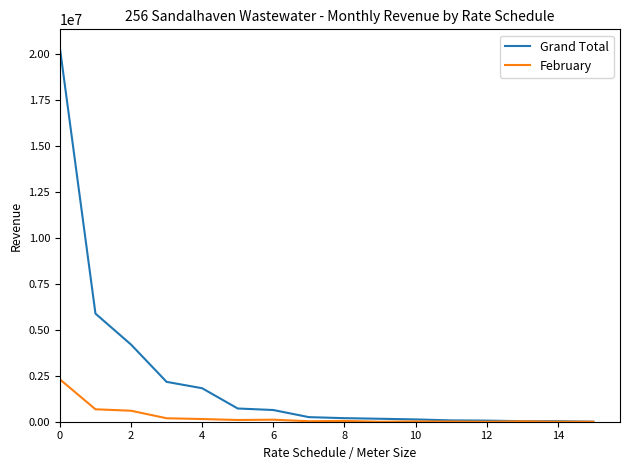

How many values in the Grand Total series are below 250000?

8